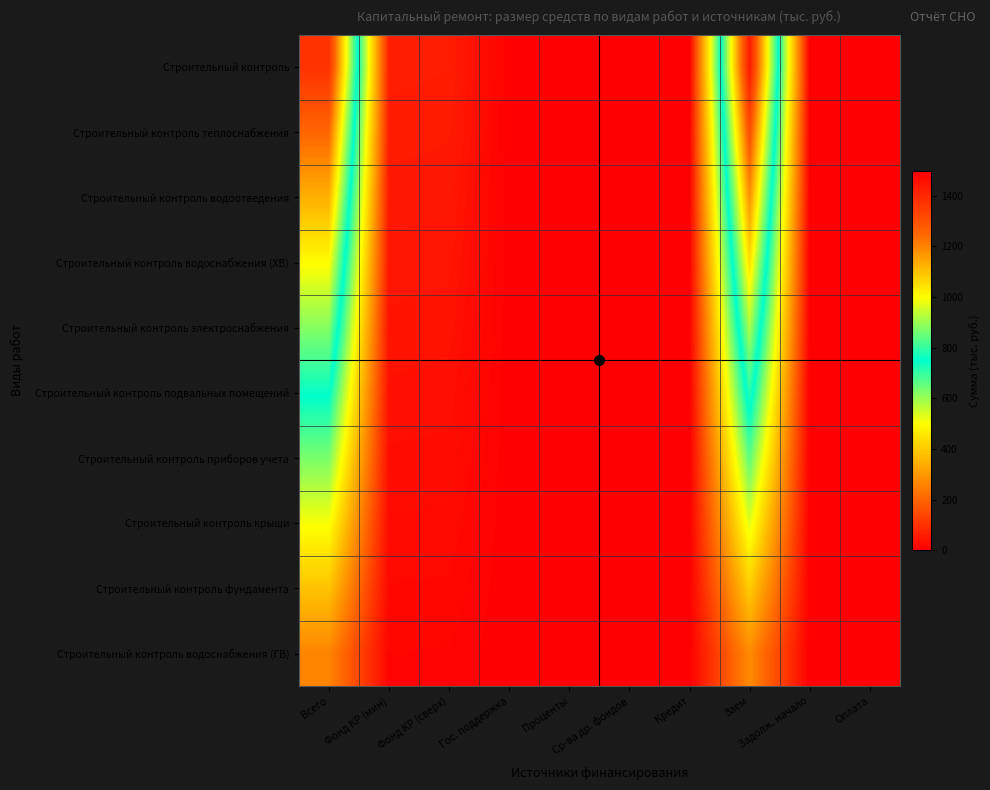

At which category is the sum across all series the highest?

Заем